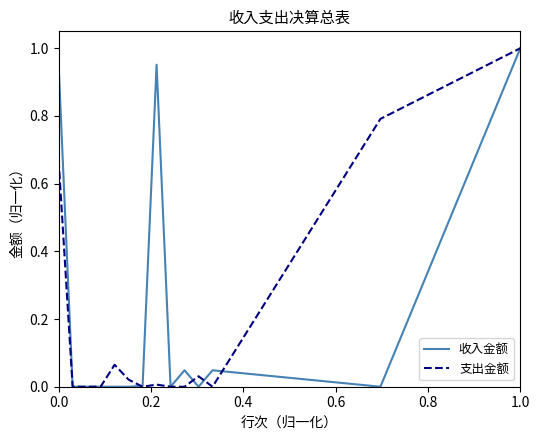

Is this an area chart (filled region under the line)?

No